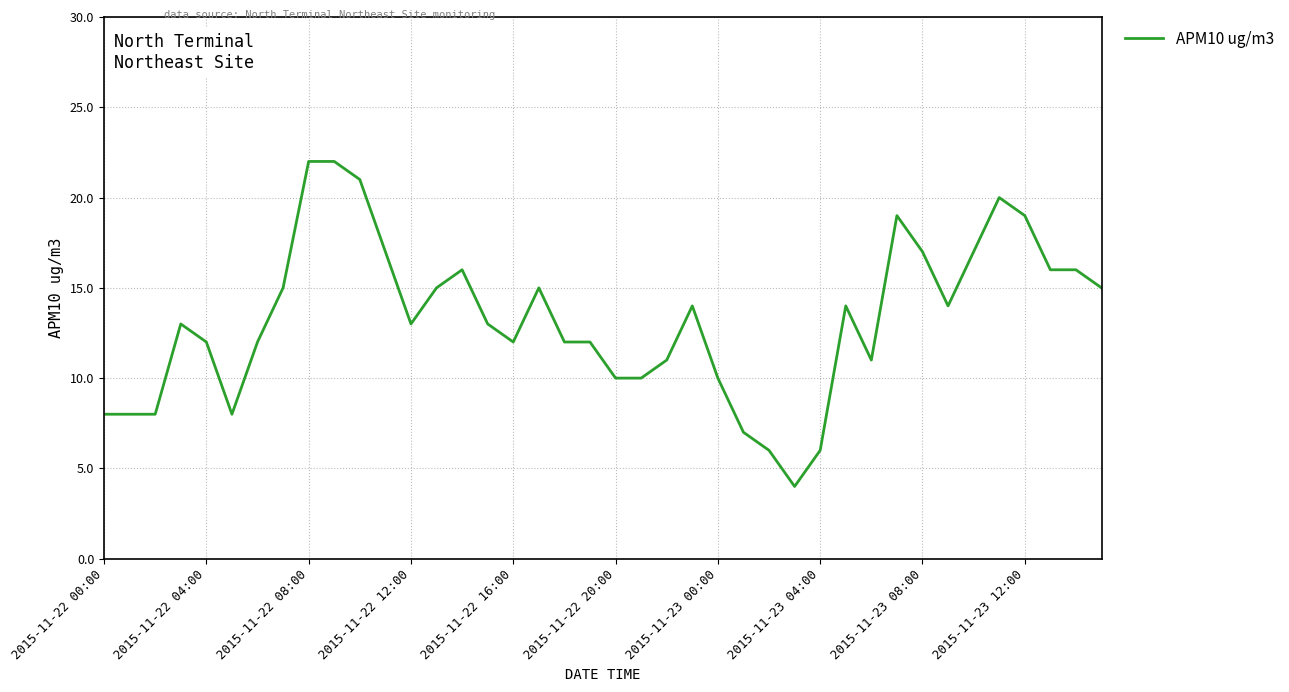

What is the difference between the second highest and minimum values?

18